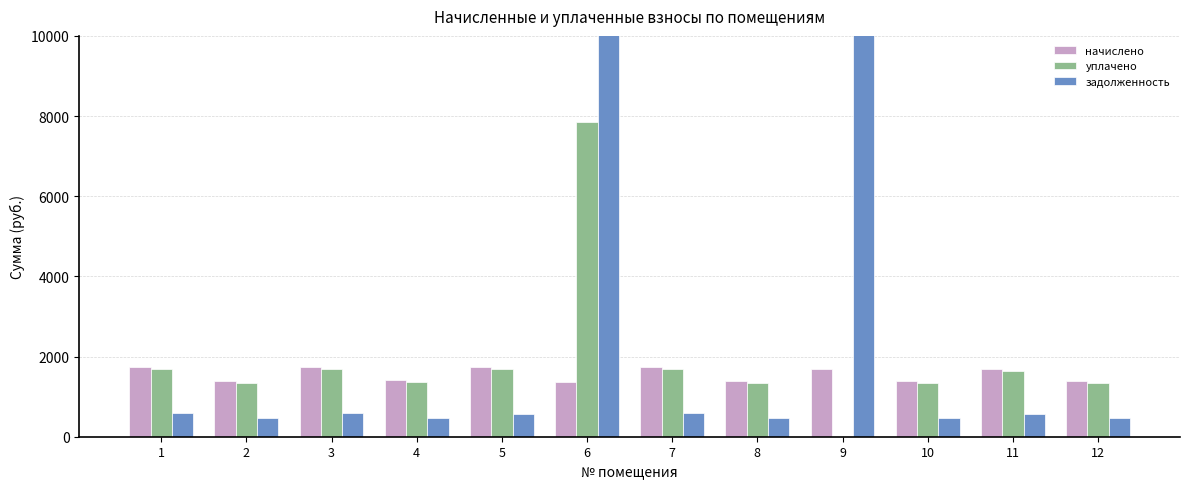

At which label does уплачено first exceed 1639?

1